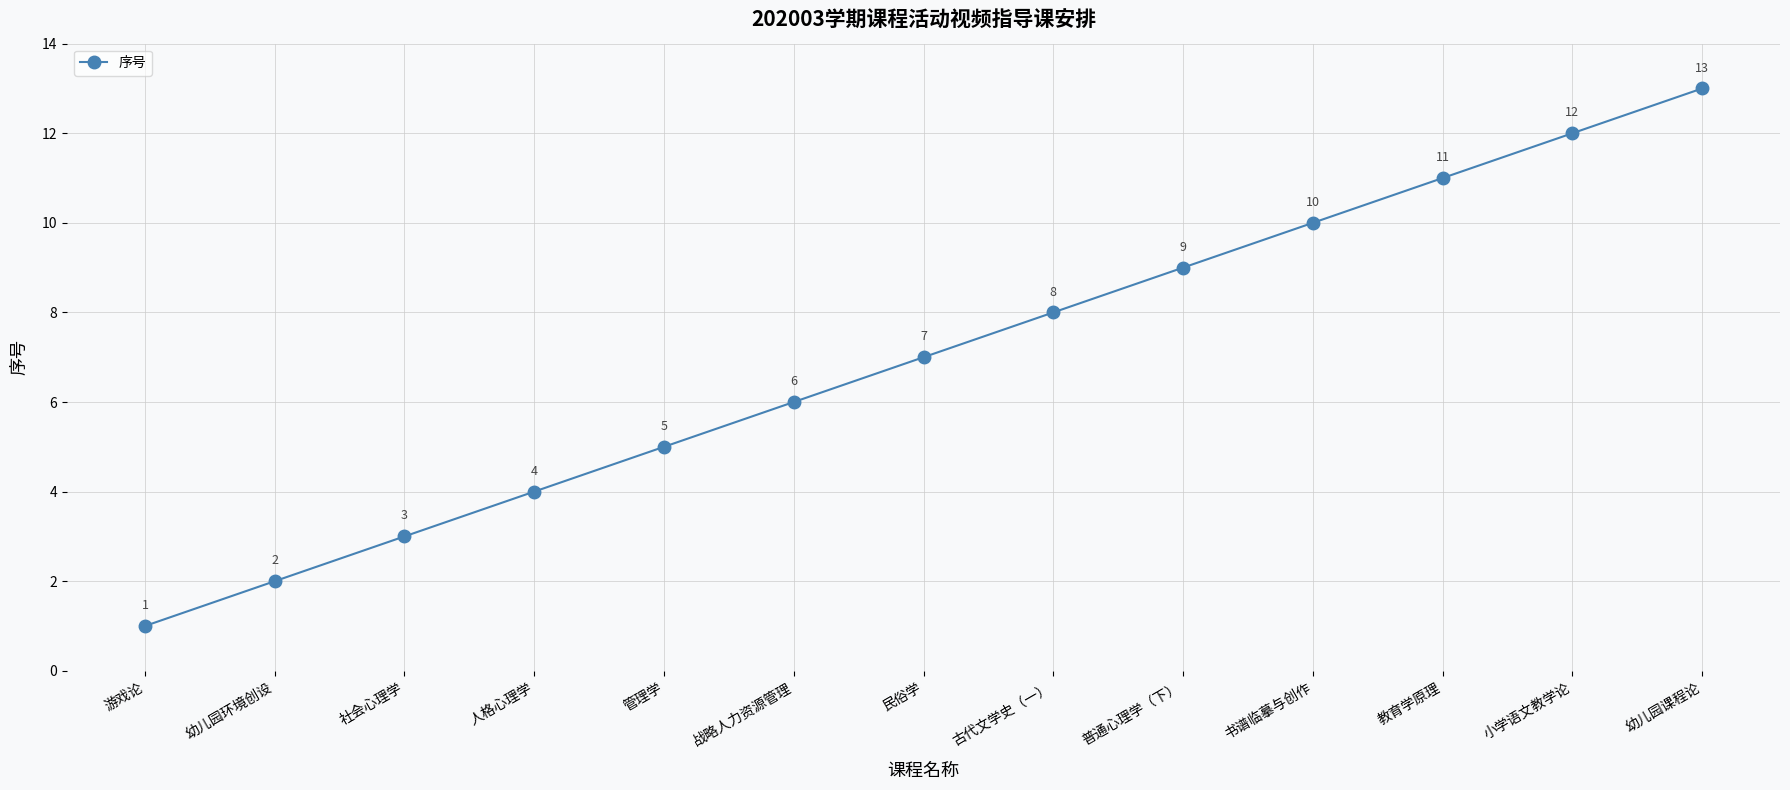

Does the chart have visible grid lines?

Yes